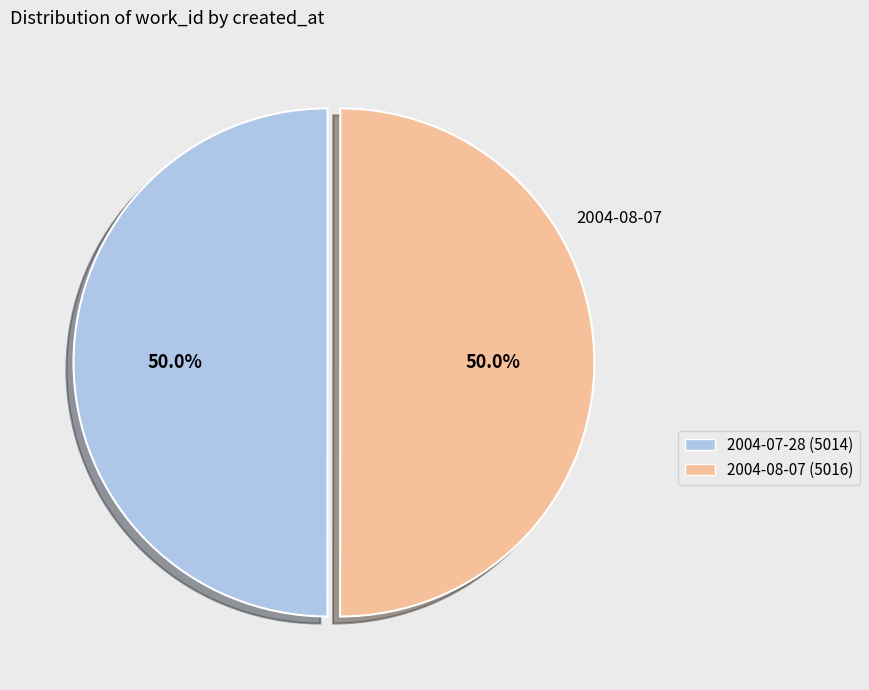

Combined, what portion of the pie is 2004-08-07 and 2004-07-28?

100.0%